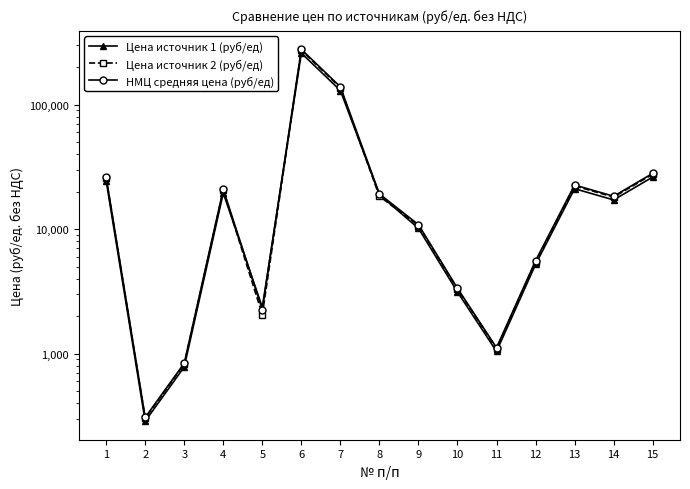

True or false: Цена источник 2 (руб/ед) has a value of 970.1 at 5.

False